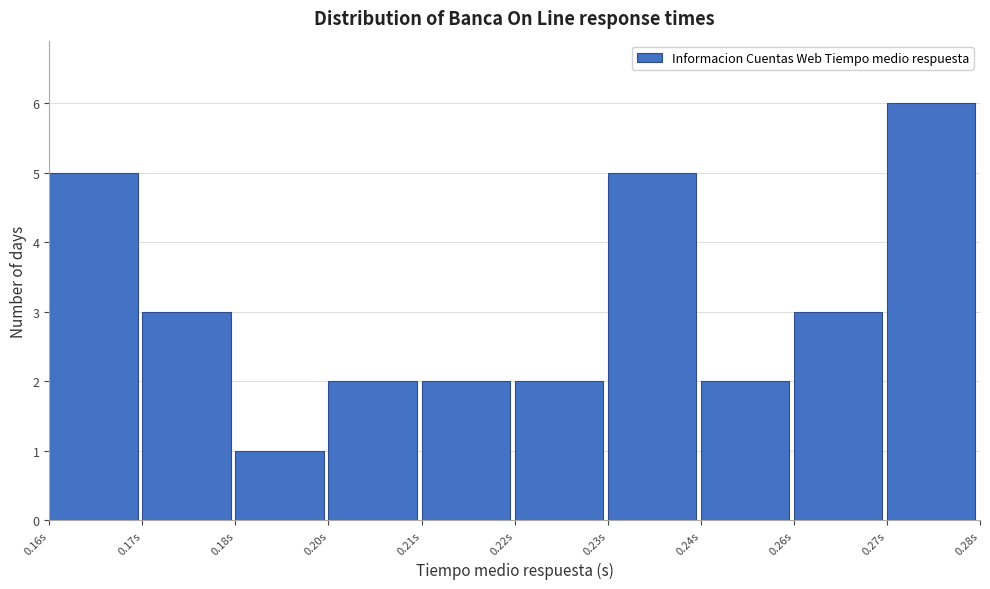

Reading left to right, transcribe all the data shown in this chart.

0.16s=5	0.17s=3	0.18s=1	0.20s=2	0.21s=2	0.22s=2	0.23s=5	0.24s=2	0.26s=3	0.27s=6